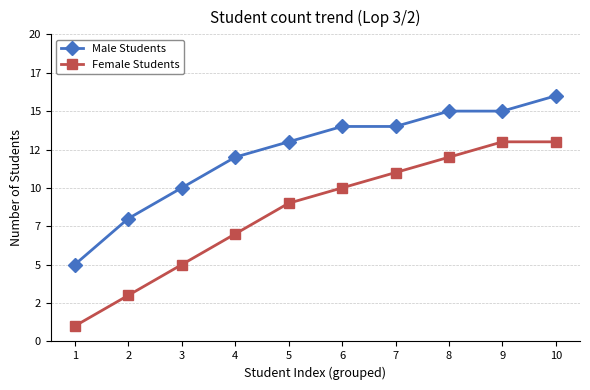

Rank the series at 6 from lowest to highest value.

Female Students, Male Students